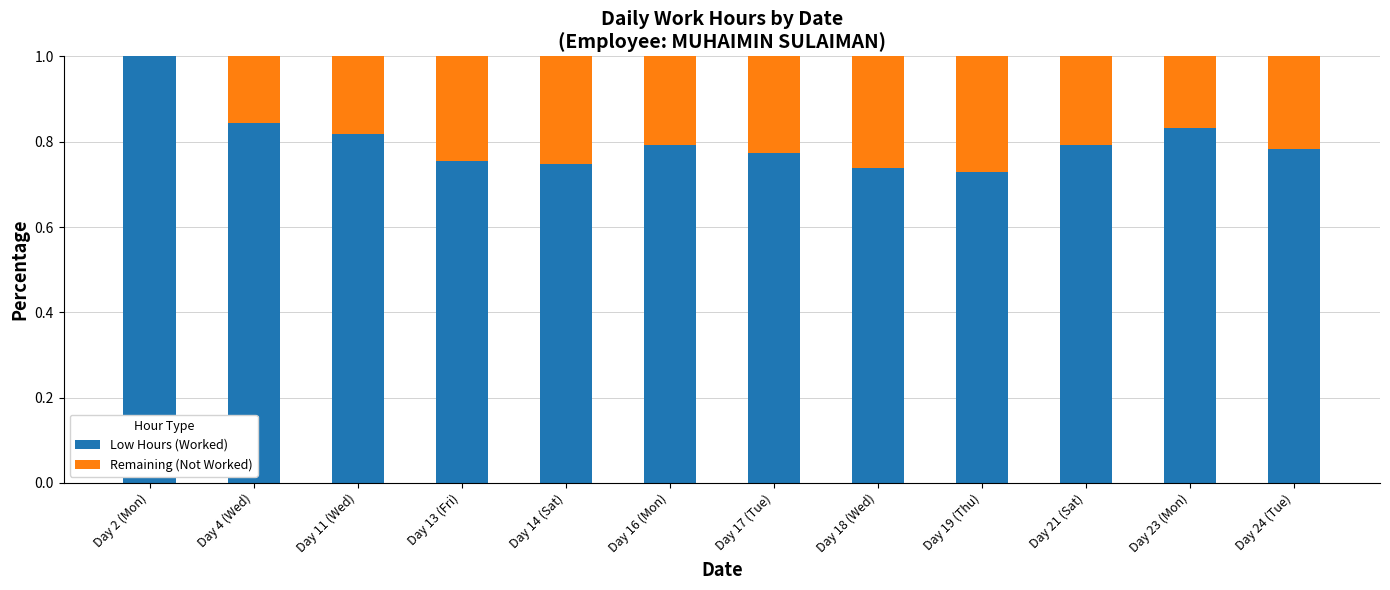

What is the maximum value for Low Hours (Worked)?

1.0